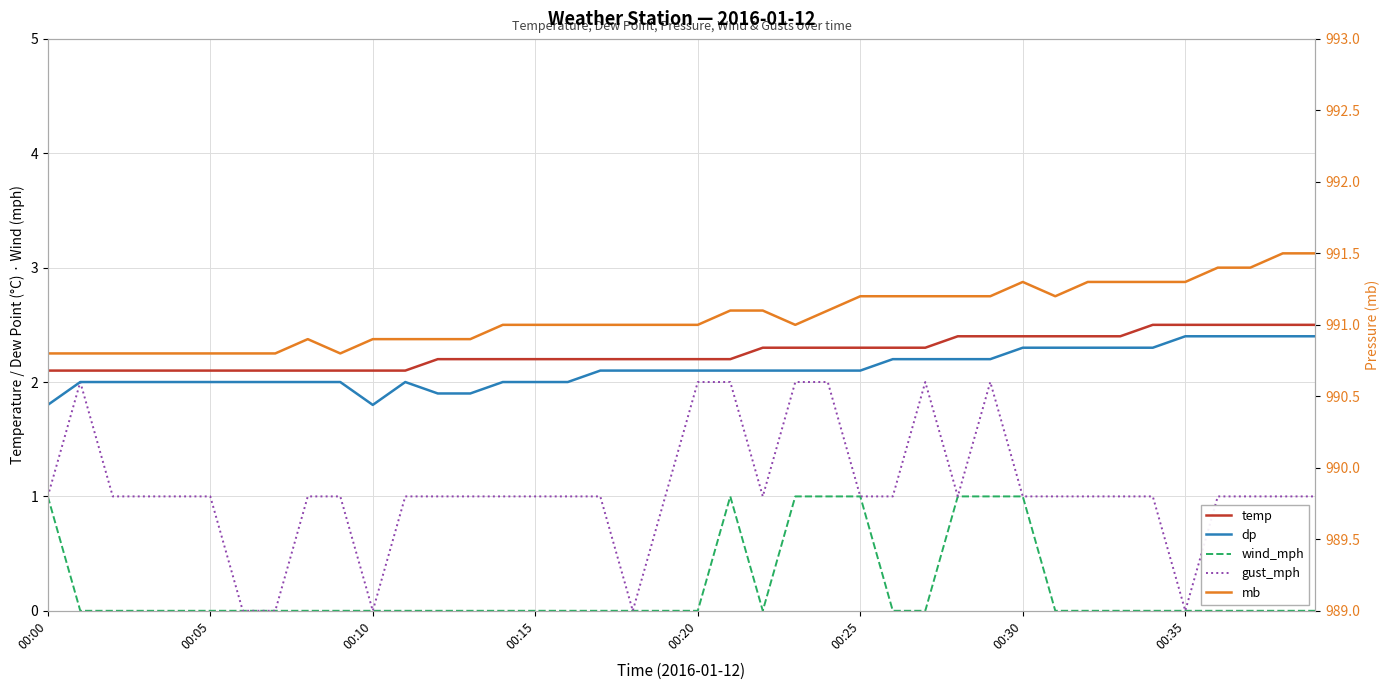

Which series has the largest total across all categories?

mb